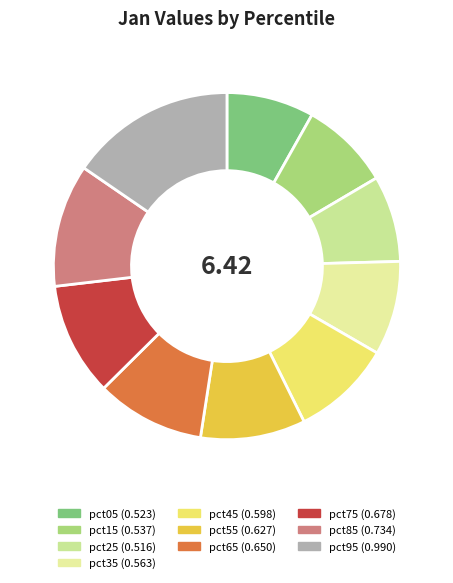

To the nearest percent, what is the difference between the largest and smallest slice percentages?

7%